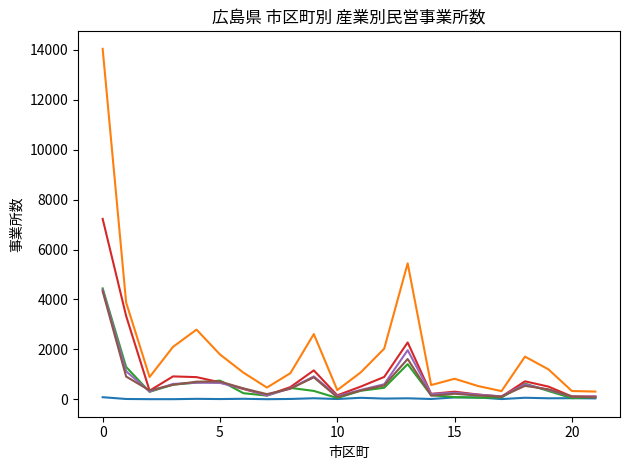

Does the chart have visible grid lines?

No